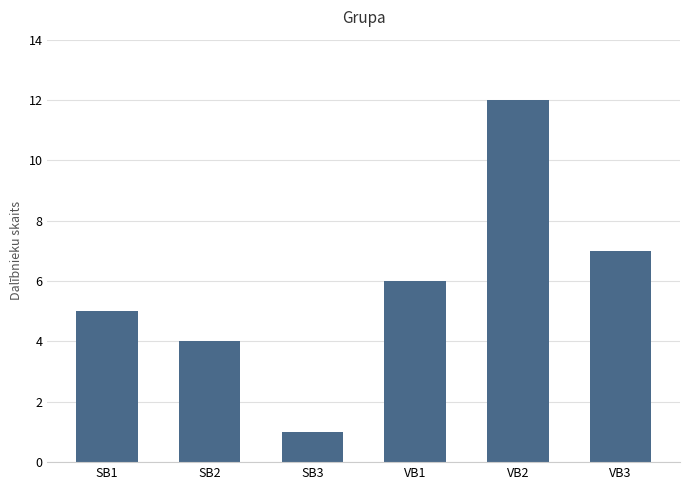

How many data points are less than 6?

3